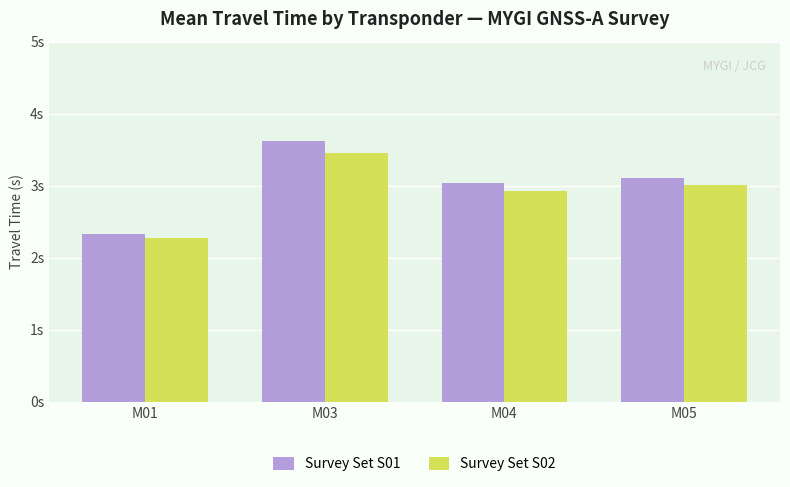

Rank the series at M03 from lowest to highest value.

Survey Set S02, Survey Set S01